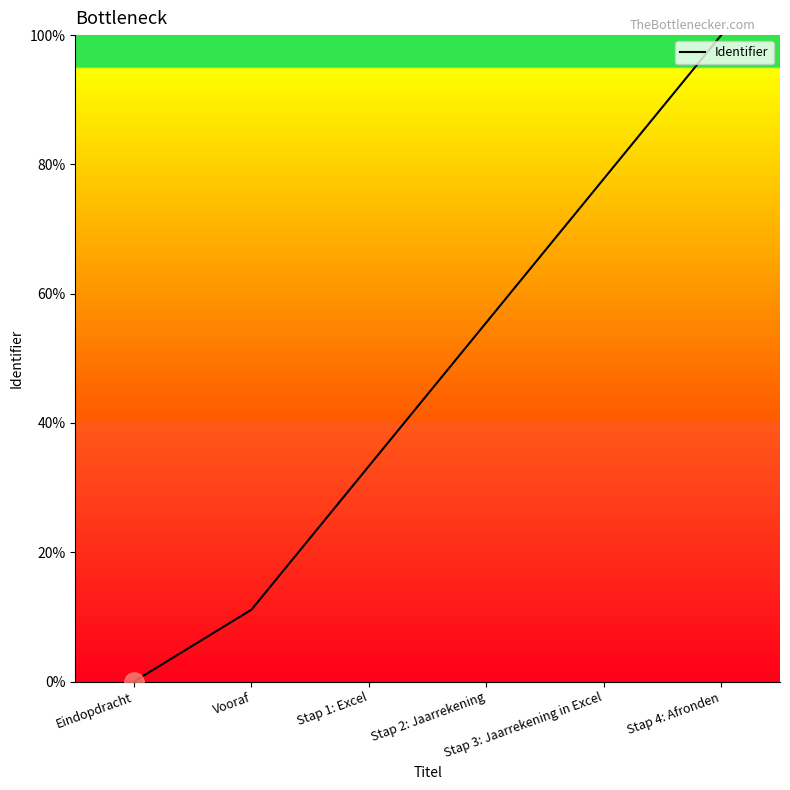

What is the difference between the maximum and second lowest values?

88.9